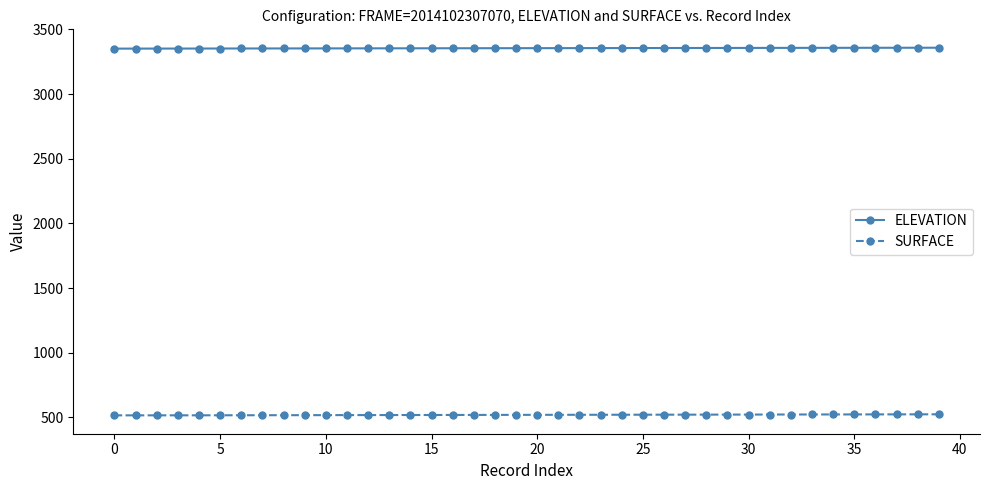

At how many categories does at least one series exceed 1730?

40